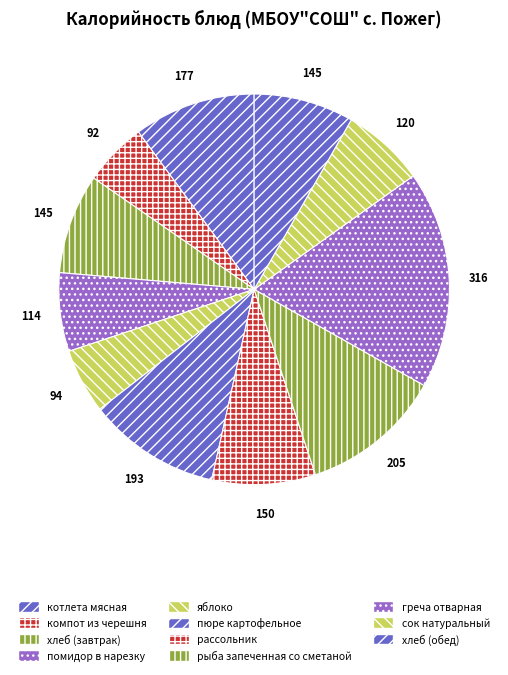

How many slices are in this pie chart?

11